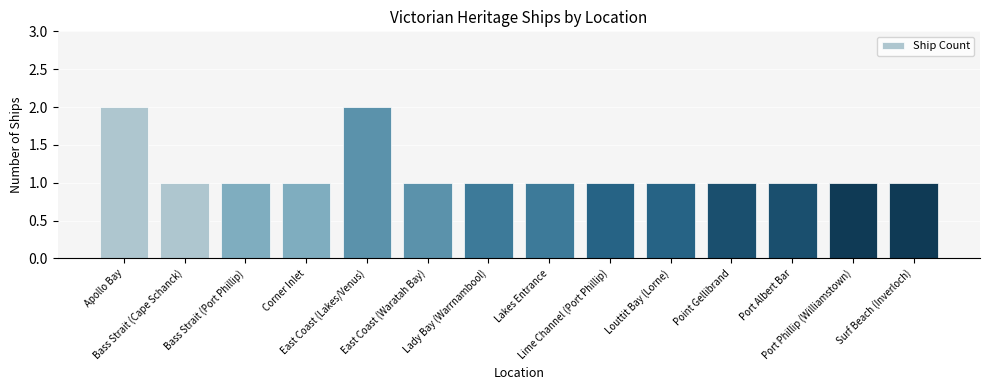

What is the sum of all values?

16